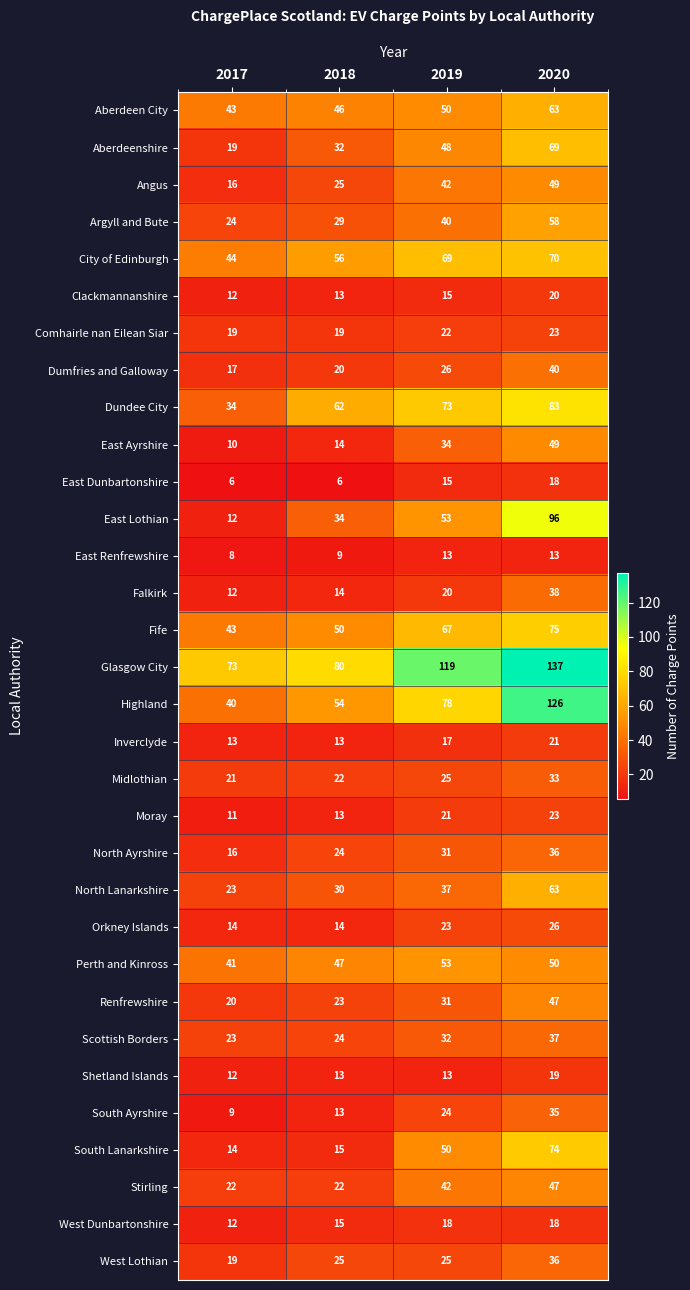

List the labels in order of North Ayrshire value, smallest first.

2017, 2018, 2019, 2020